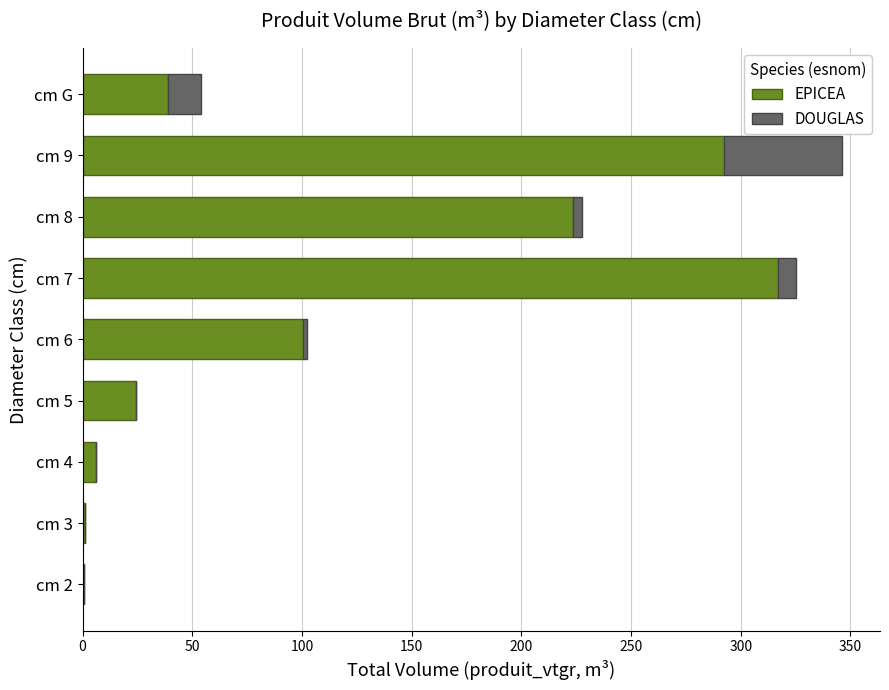

At which category is the sum across all series the highest?

cm 9